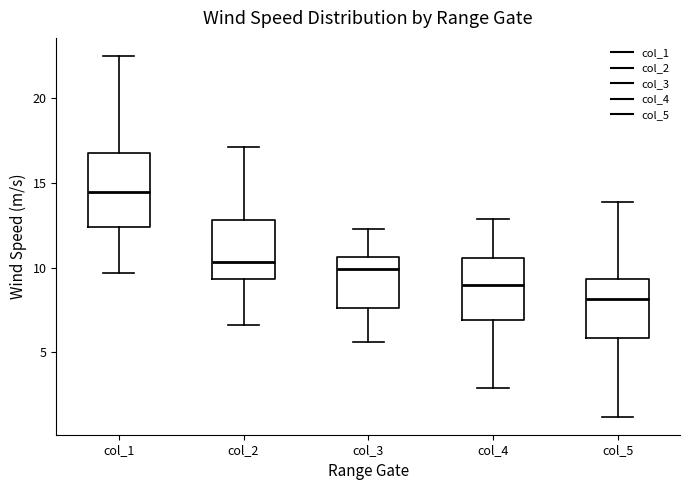

Reading left to right, read every box against the y-axis: the position of its median line, the range the box covers, and the ends of its whiskers. The values are not printed on the chart, so give them approximately, as read against the axis.

col_1: median 14.5, box 12.5 to 17.0, whiskers 9.5 to 22.5
col_2: median 10.5, box 9.5 to 13.0, whiskers 6.5 to 17.0
col_3: median 10.0, box 7.5 to 10.5, whiskers 5.5 to 12.5
col_4: median 9.0, box 7.0 to 10.5, whiskers 3.0 to 13.0
col_5: median 8.0, box 6.0 to 9.5, whiskers 1.0 to 14.0